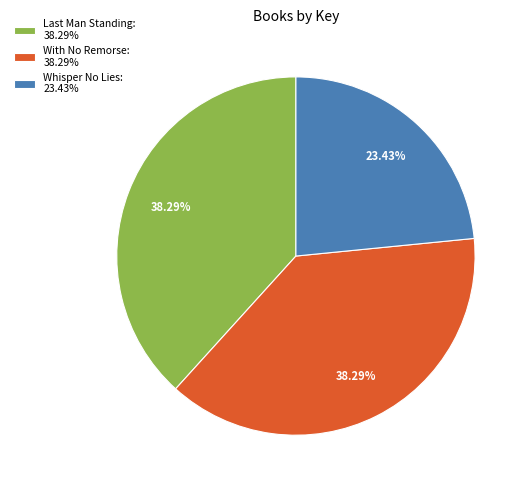

The With No Remorse slice represents 38% of the pie. True or false?

True